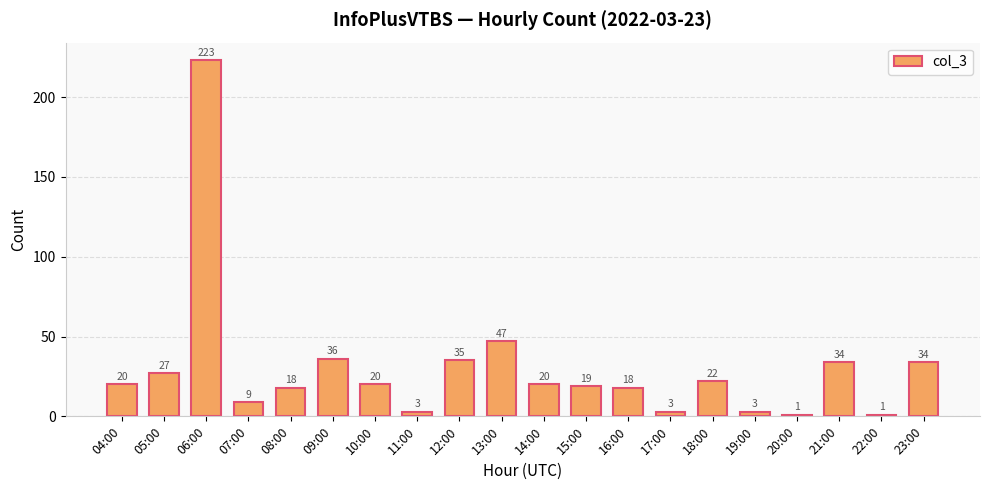

What is the difference between the maximum and minimum values?

222